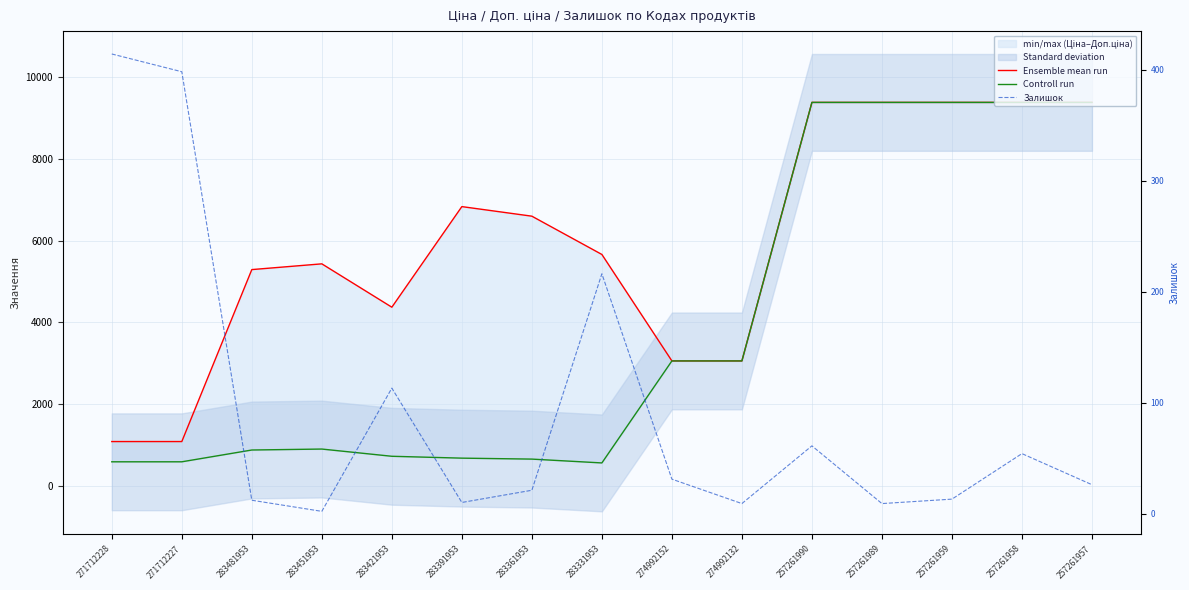

At which category does Залишок reach its first local peak?

283421953